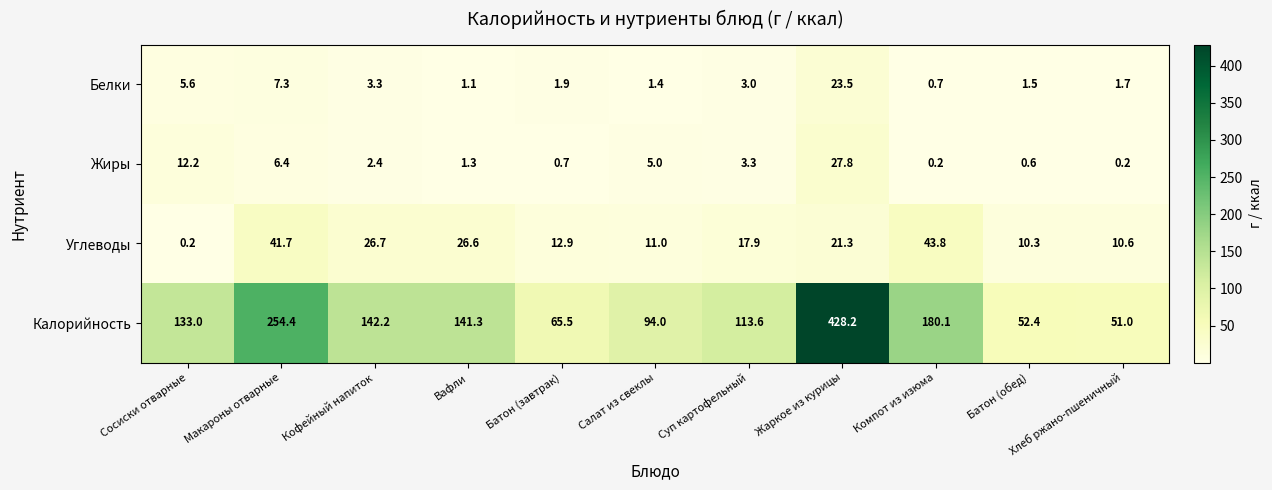

Which category has the lowest value in the Белки series?

Компот из изюма